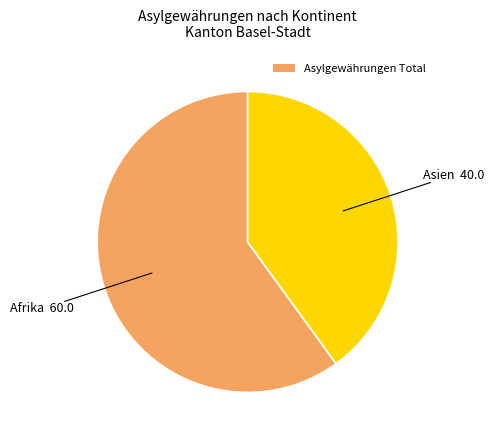

Is there any slice that represents more than half of the pie?

Yes